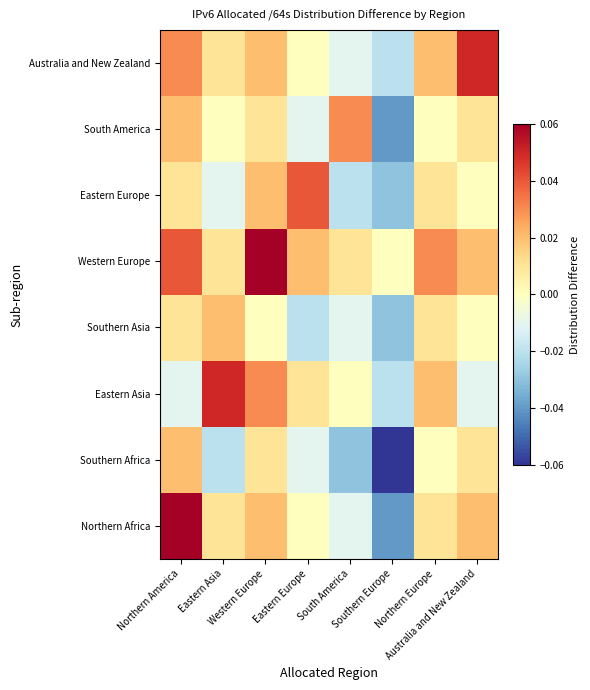

What is the smallest value displayed?

-0.1